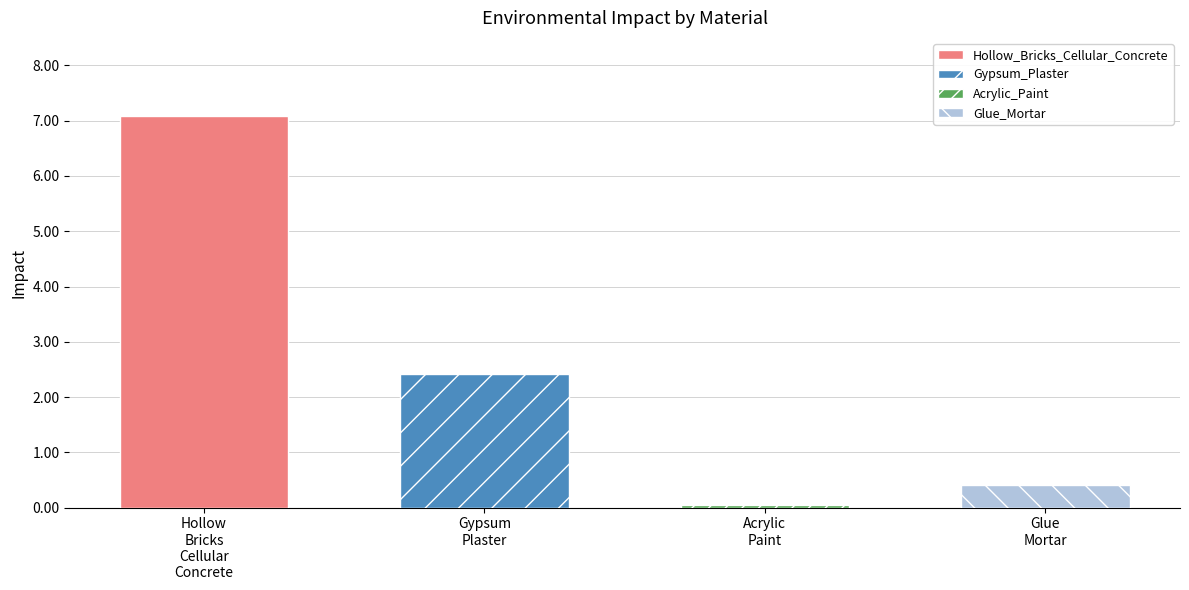

True or false: the data shows 7.1 at Hollow
Bricks
Cellular
Concrete.

True